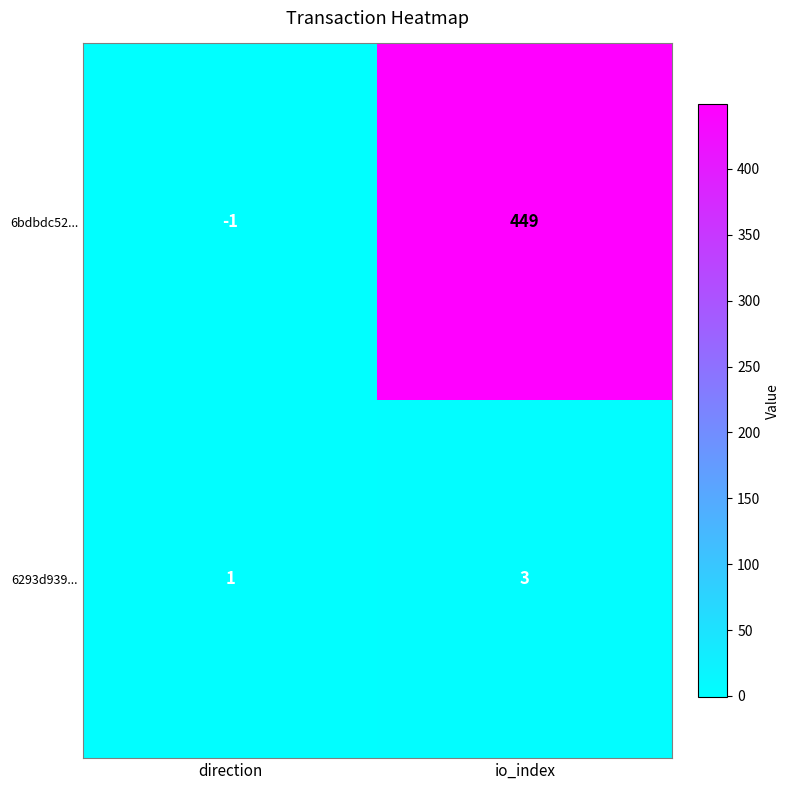

Which category has the lowest value in the 6bdbdc52... series?

direction